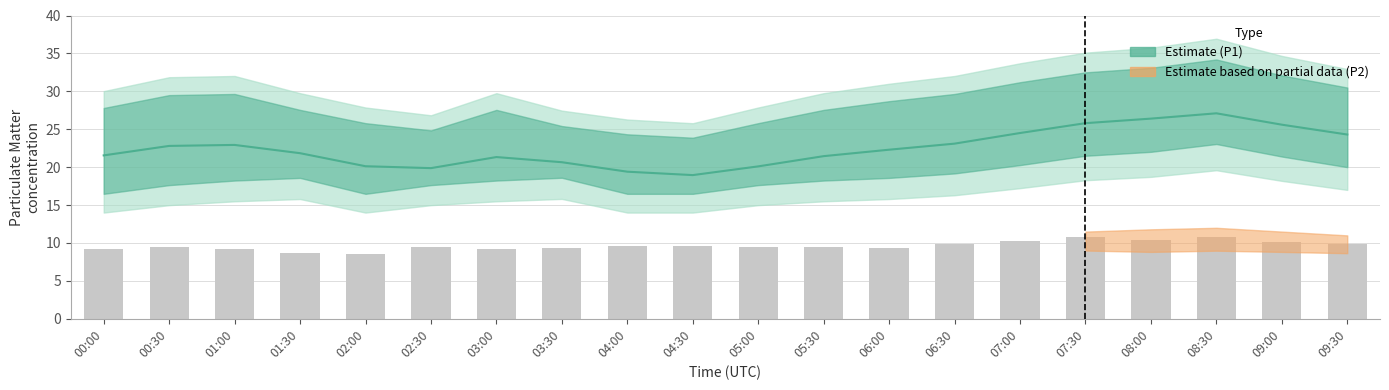

What is the difference between the highest and lowest values at 03:30?

17.3